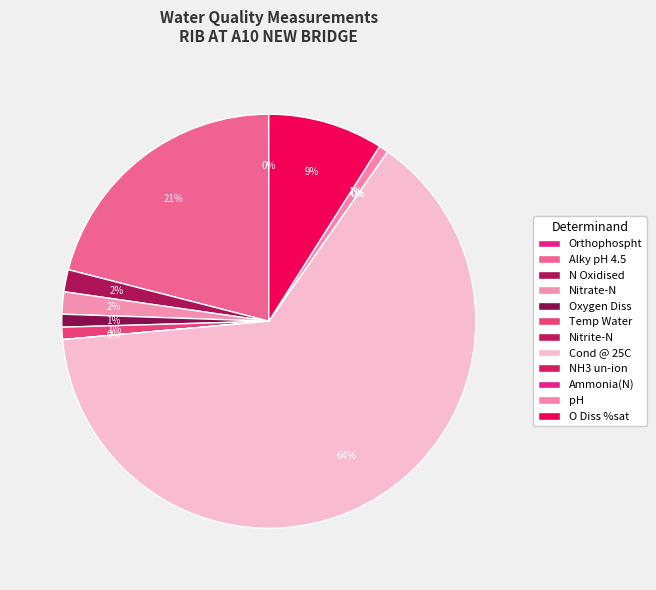

To the nearest percent, what portion does Temp Water represent?

1%